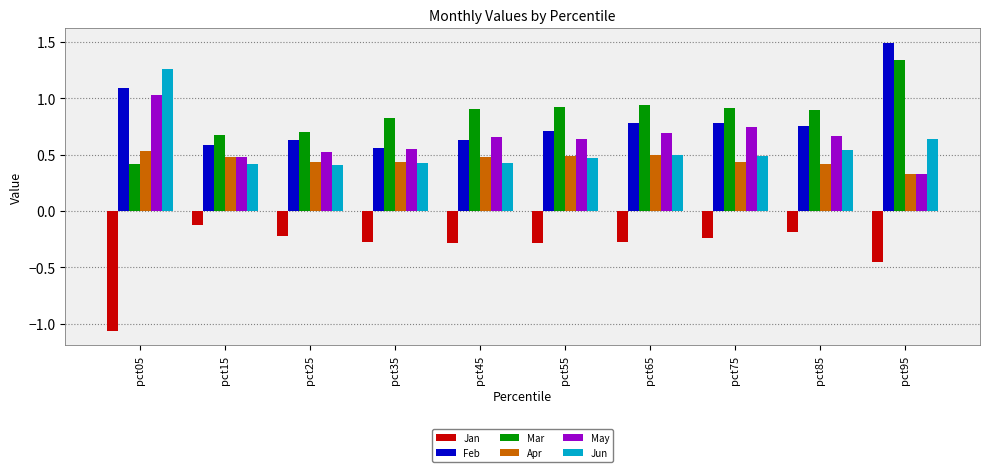

Between pct15 and pct75, which series saw the biggest shift?

May